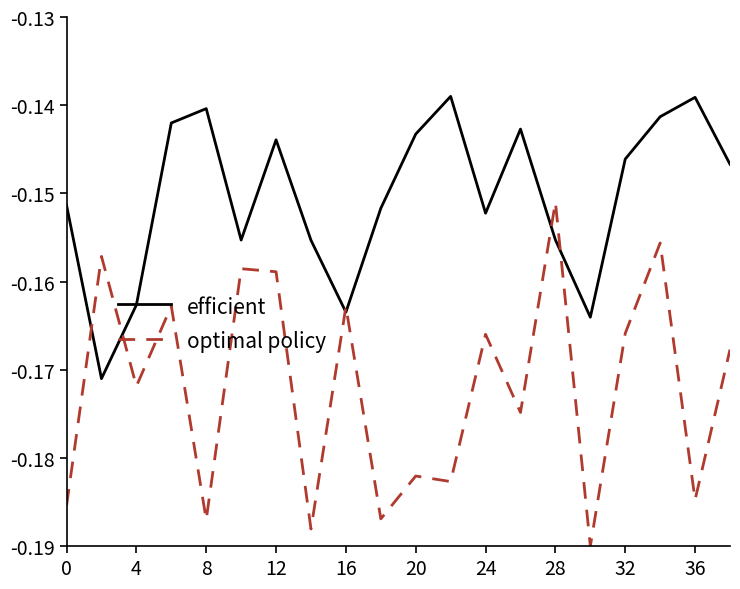

True or false: efficient and optimal policy cross at least once.

True